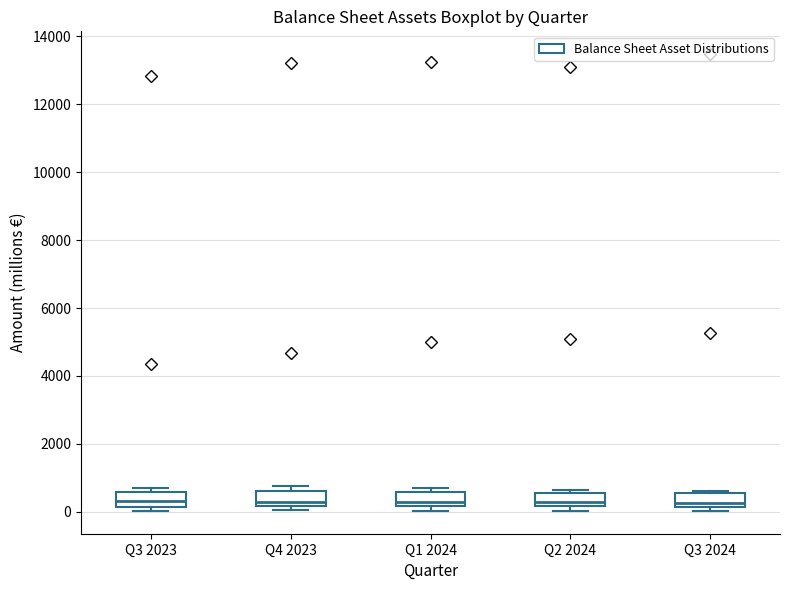

Reading left to right, read every box against the y-axis: the position of its median line, the range the box covers, and the ends of its whiskers. The values are not printed on the chart, so give them approximately, as read against the axis.

Q3 2023: median 400, box 200 to 600, whiskers 0 to 600 (just above the box's upper edge)
Q4 2023: median 200 (just above the box's lower edge), box 200 to 600, whiskers 0 to 800
Q1 2024: median 200 (just above the box's lower edge), box 200 to 600, whiskers 0 to 600 (just above the box's upper edge)
Q2 2024: median 200 (just above the box's lower edge), box 200 to 600, whiskers 0 to 600 (just above the box's upper edge)
Q3 2024: median 200 (just above the box's lower edge), box 200 to 600, whiskers 0 to 600 (just above the box's upper edge)